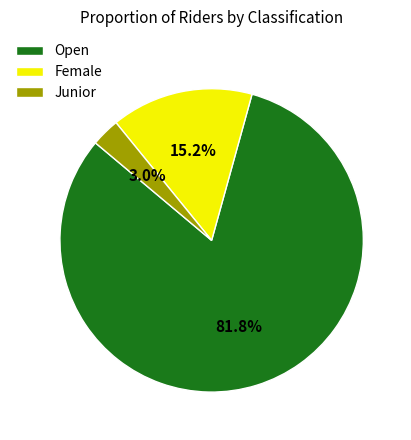

The Junior slice represents 3% of the pie. True or false?

True